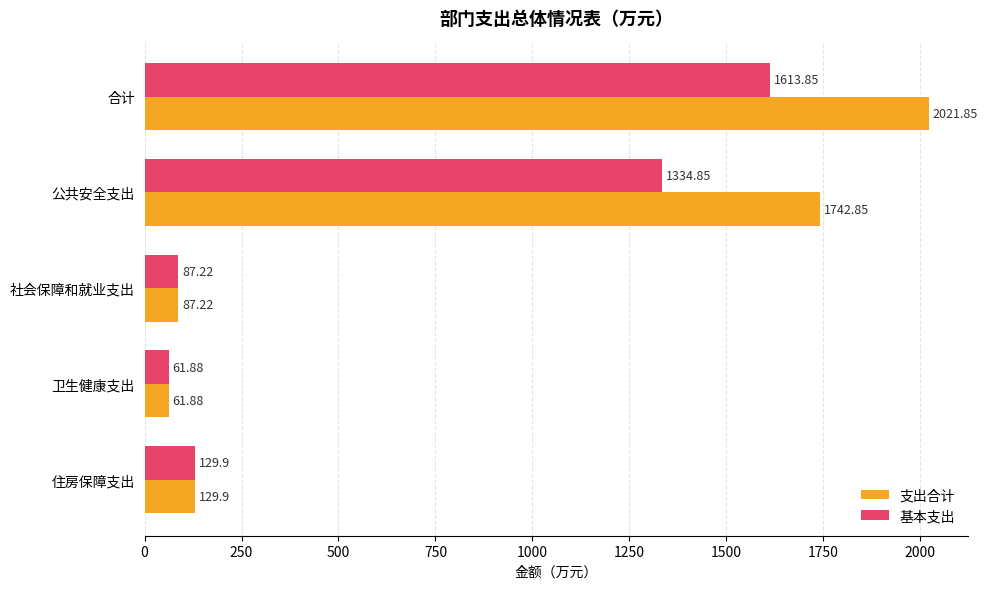

Rank the series by their maximum value, from lowest to highest.

基本支出, 支出合计